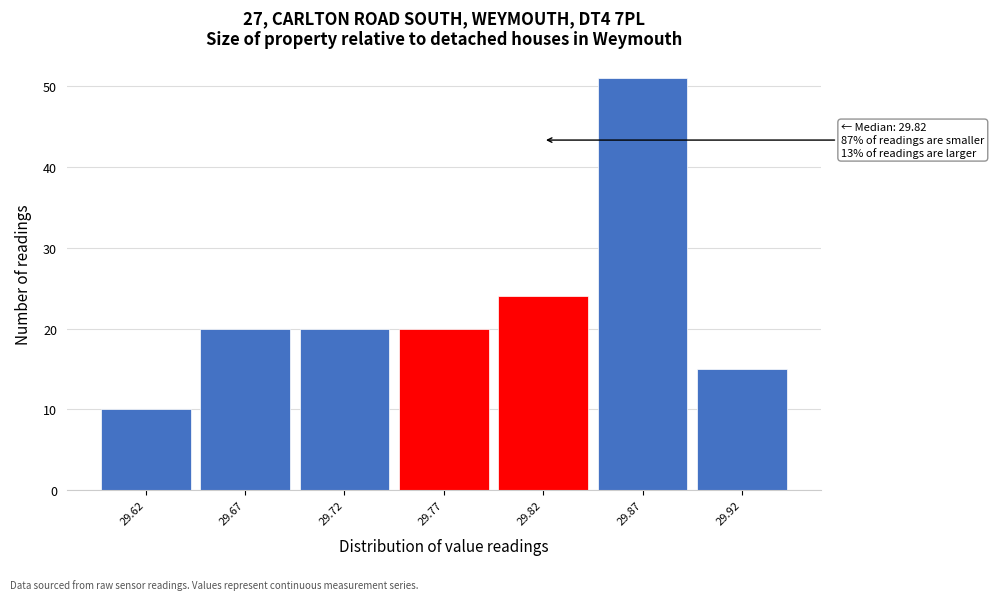

Over which range of the x-axis is the bar tallest?

29.845 to 29.895